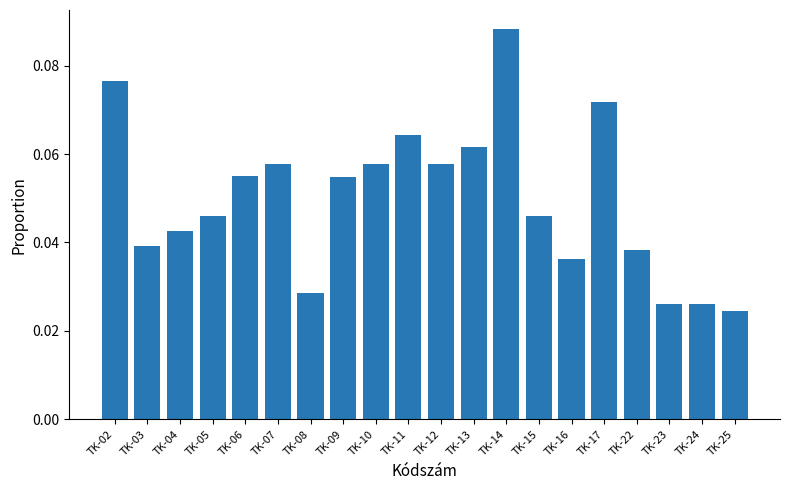

What is the sum of all values?

1.0